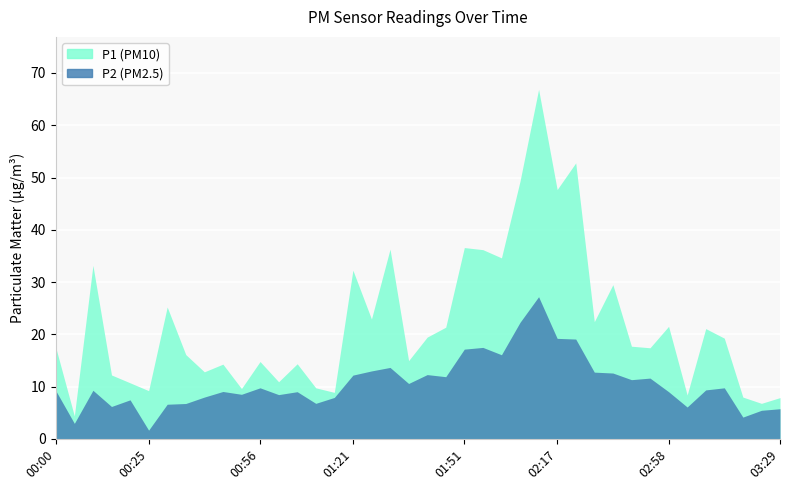

At which category is the sum across all series the highest?

02:11